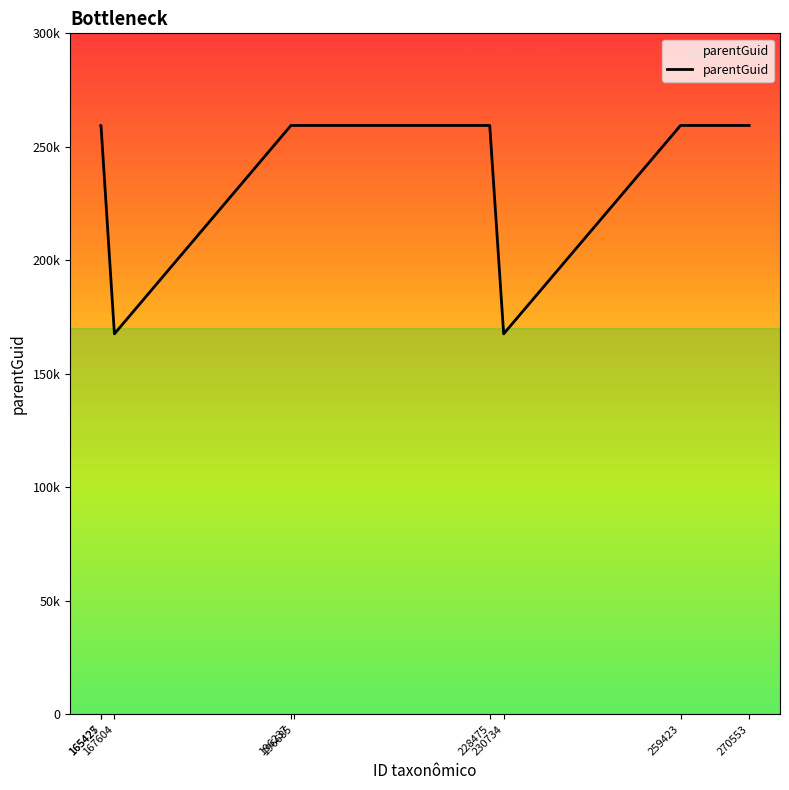

Does the chart display data point markers on the line(s)?

No